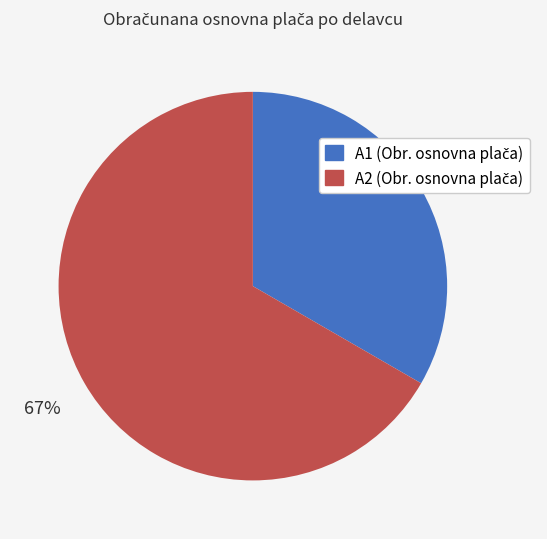

To the nearest percent, what portion does A1 represent?

33%